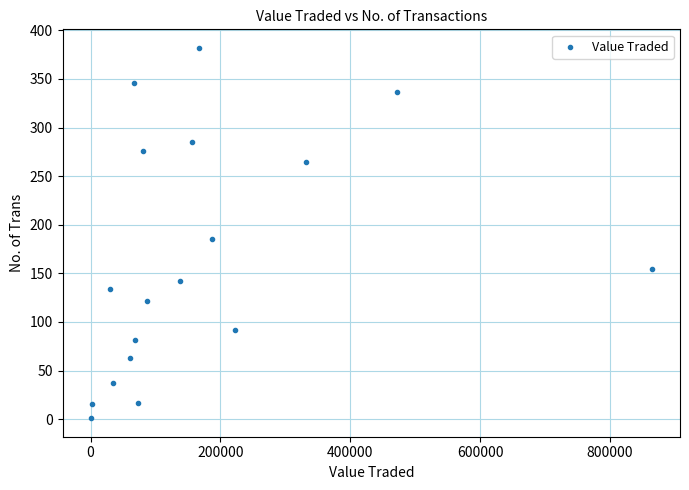

What Y value in the scatter plot is closest to 191?

185